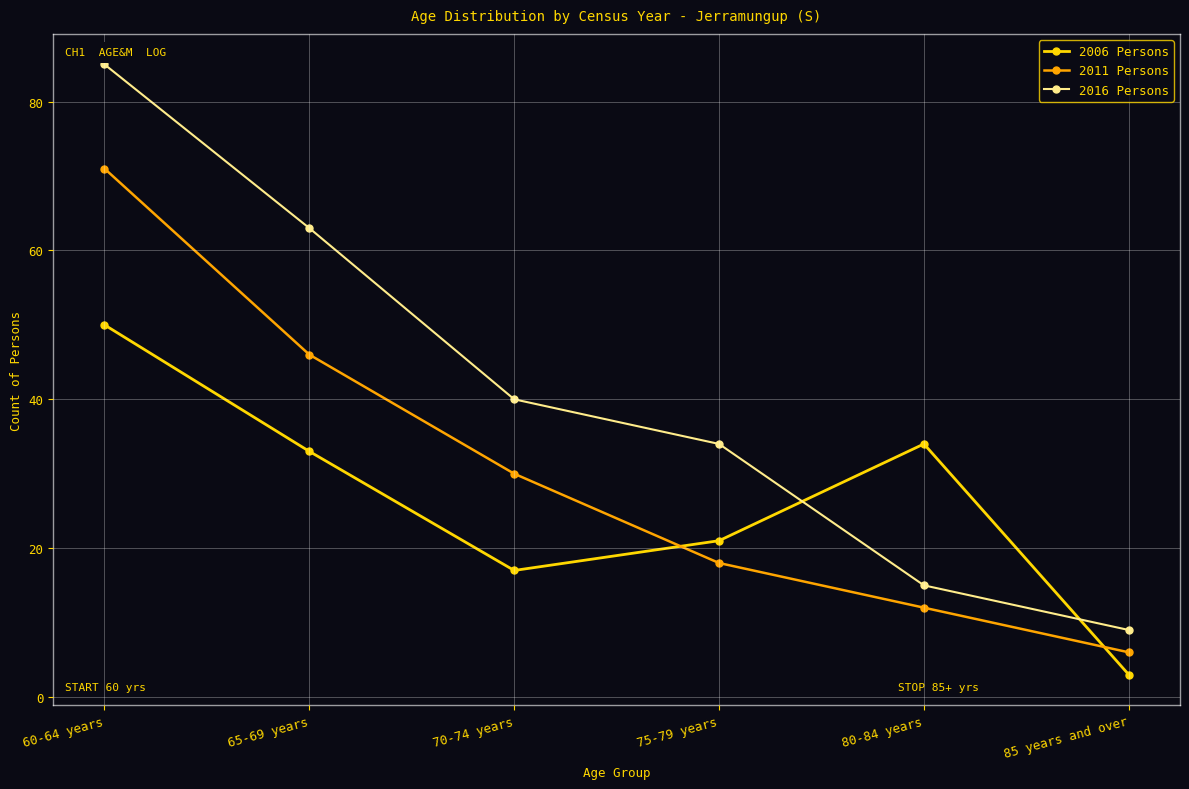

What is the difference between the maximum and minimum values in the 2006 Persons series?

47